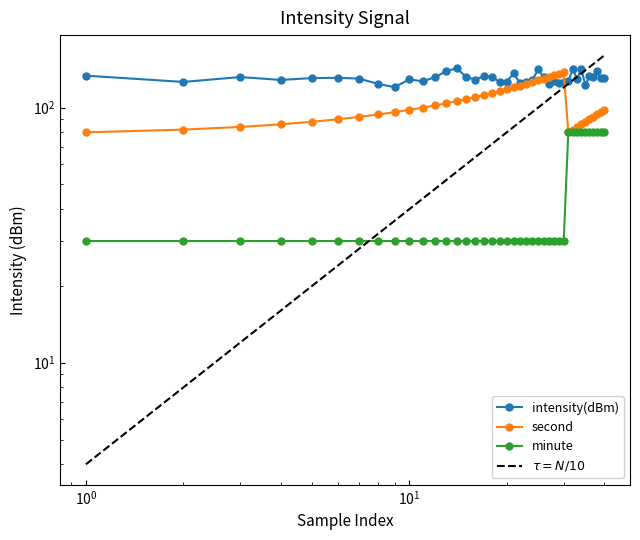

What is the difference between the second highest and second lowest values in the second series?

56.0